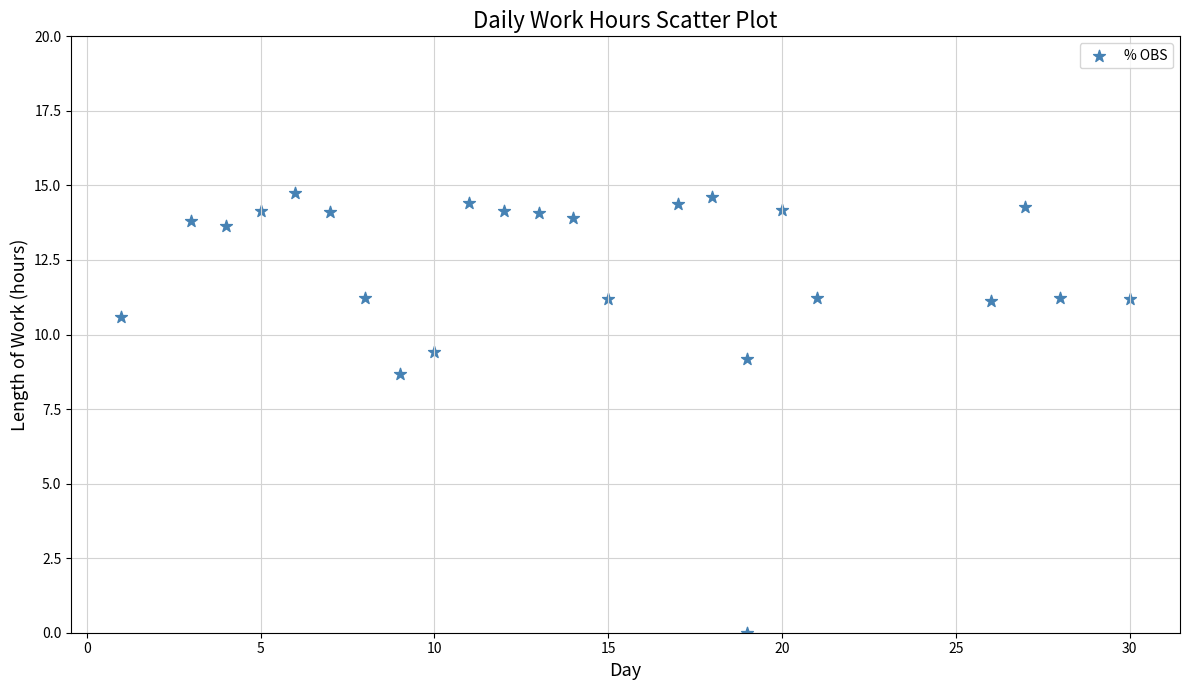

What is the range of Y values (max minus min)?

14.7